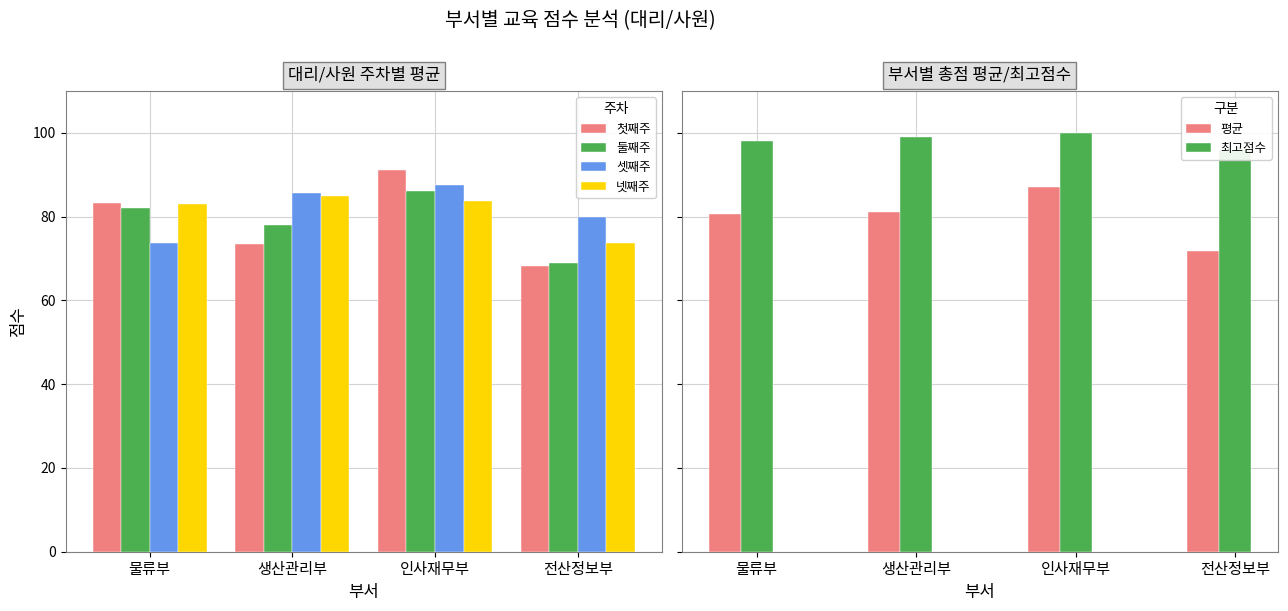

At which label does 첫째주 reach its peak?

인사재무부